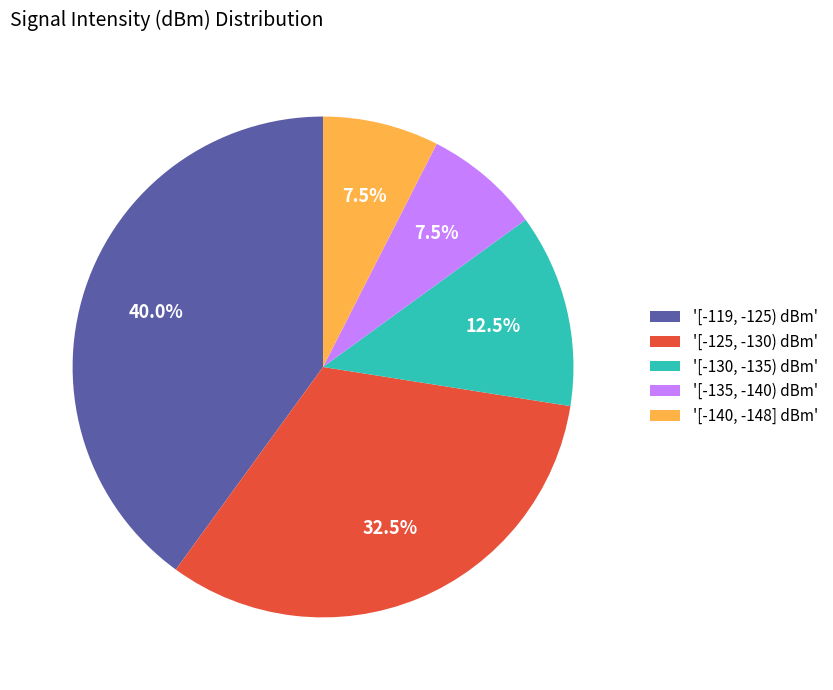

Between '[-125, -130) dBm' and '[-119, -125) dBm', which is larger?

'[-119, -125) dBm'